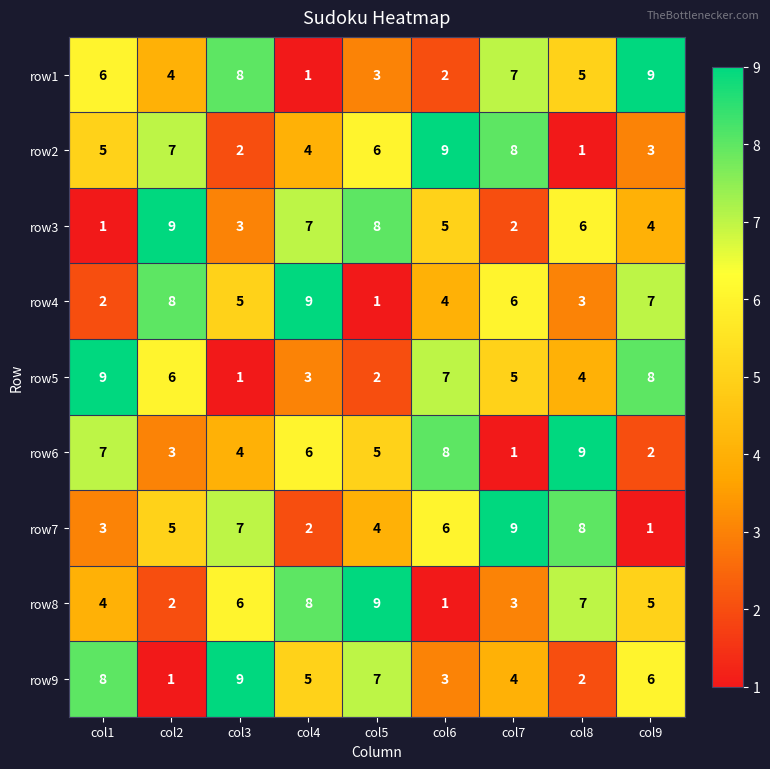

The row2 series shows 5 at col1. True or false?

True